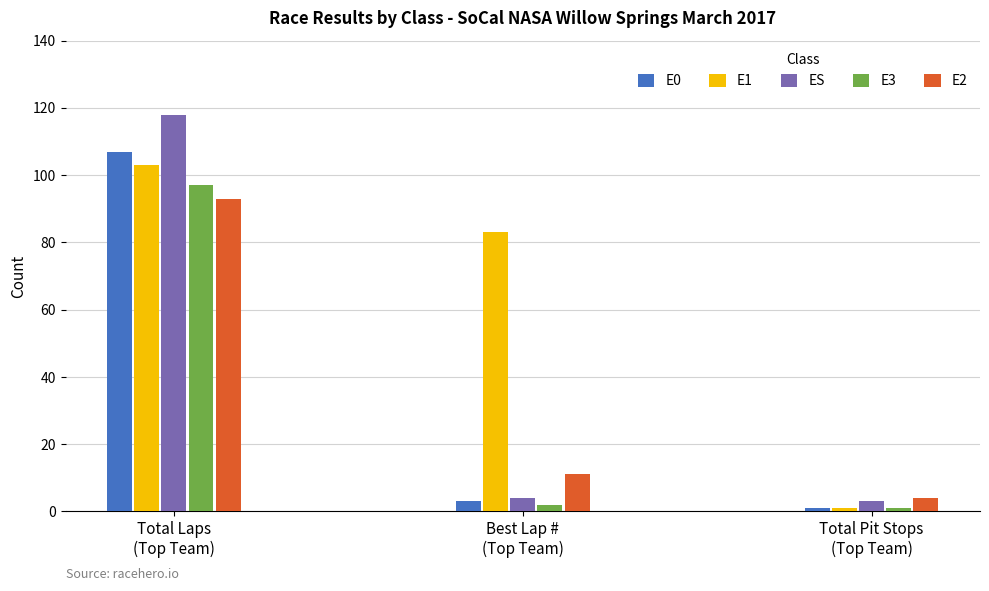

How many data points does each series have?

3